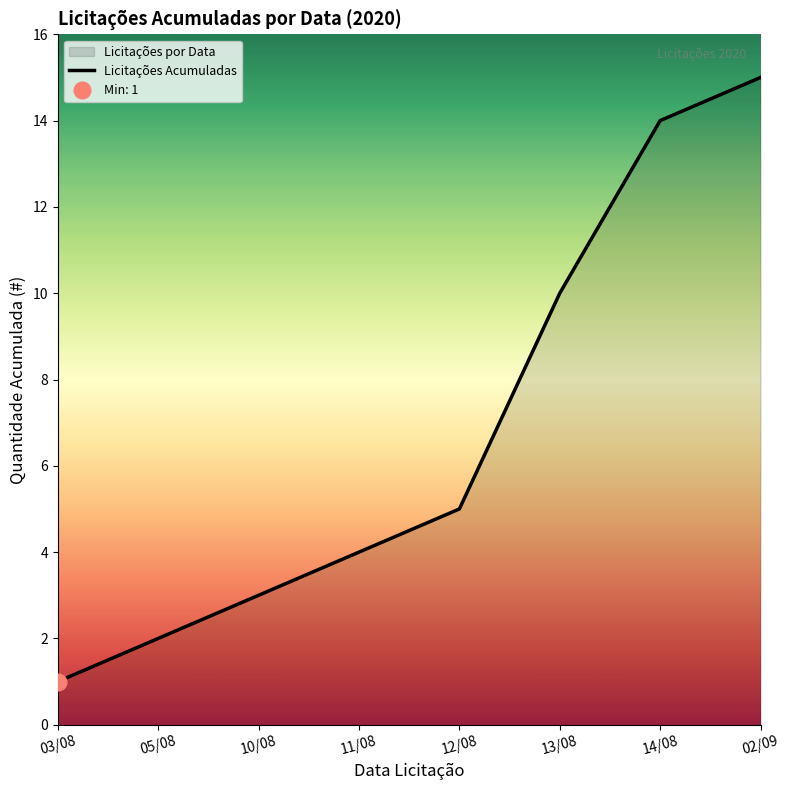

List the labels in order of value, largest first.

02/09, 14/08, 13/08, 12/08, 11/08, 10/08, 05/08, 03/08